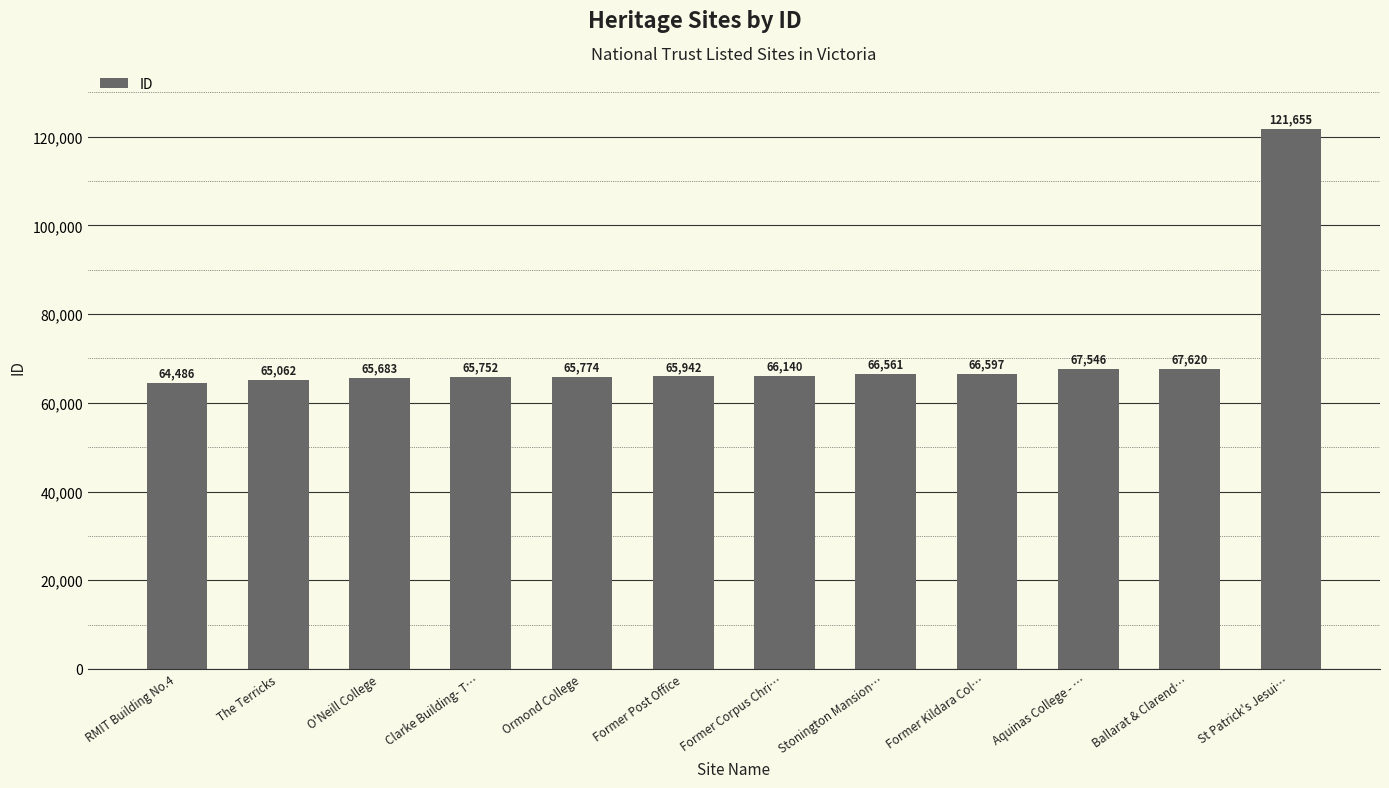

What is the sum of all values?

848818